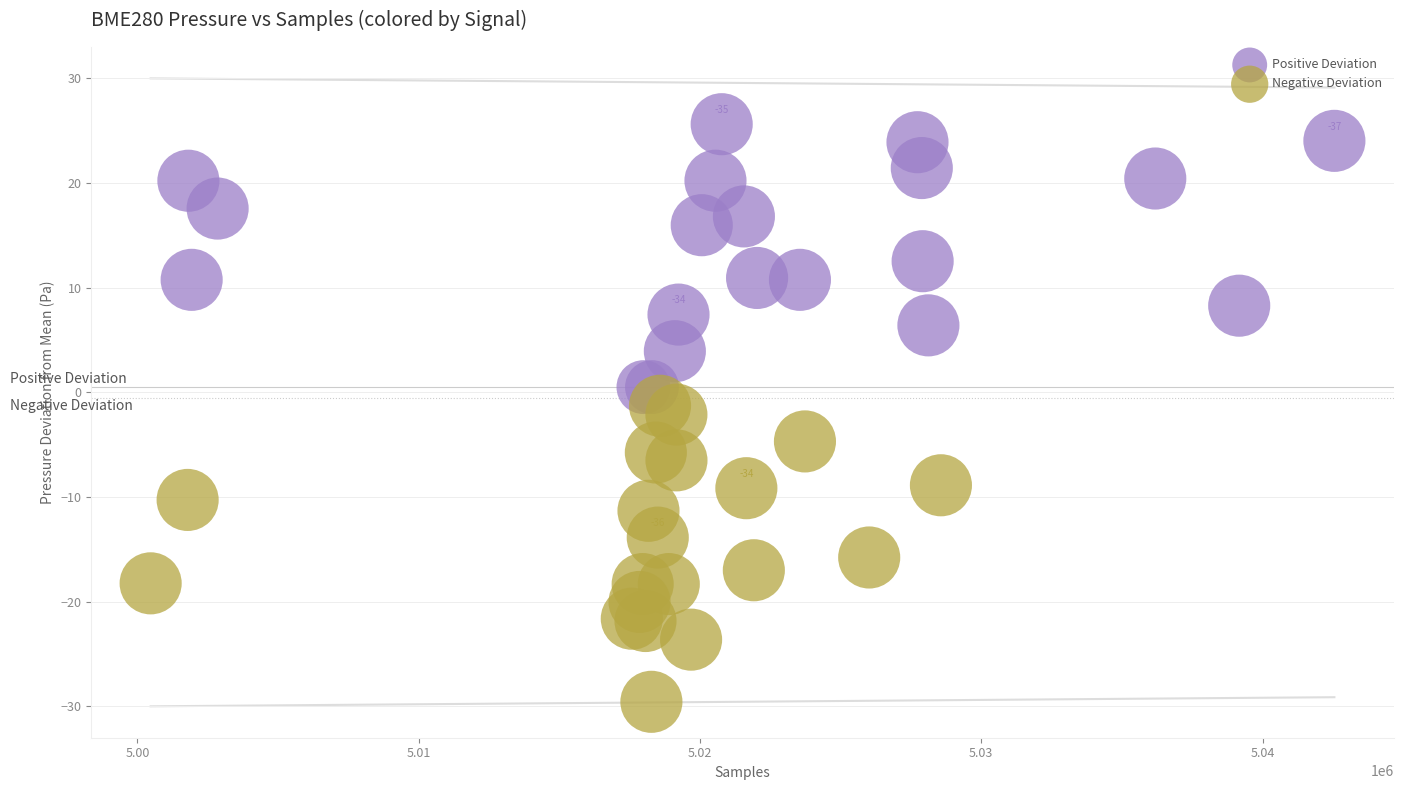

Which series contains the highest Y value?

Positive Deviation